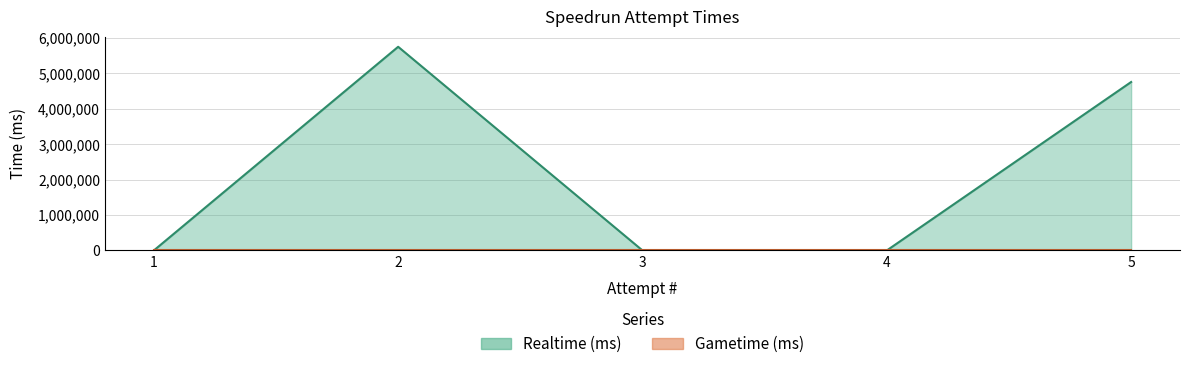

Is it true that Gametime (ms) equals 0 at 1?

True